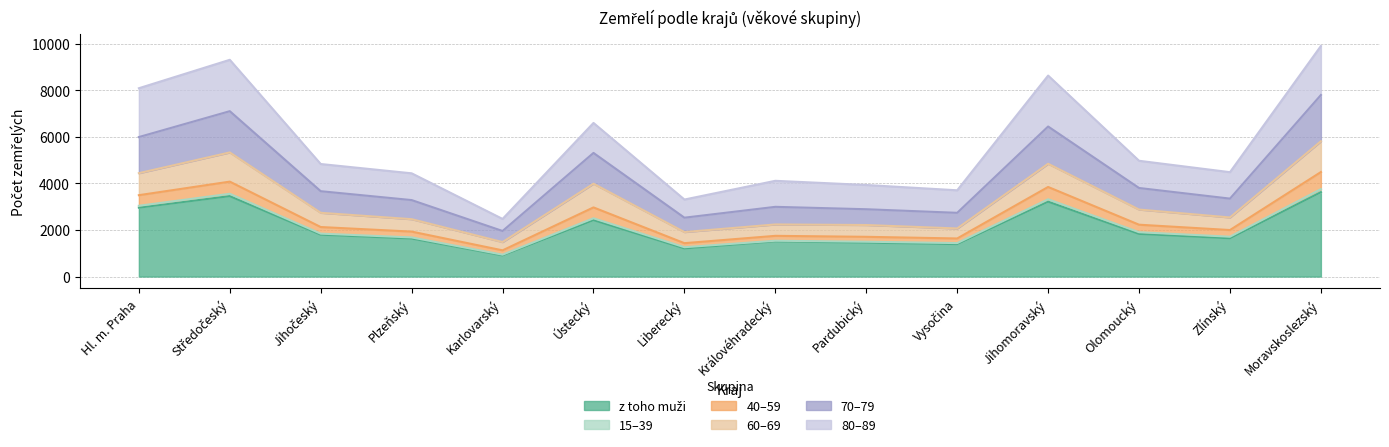

What is the highest value of the 60–69 series?

5808